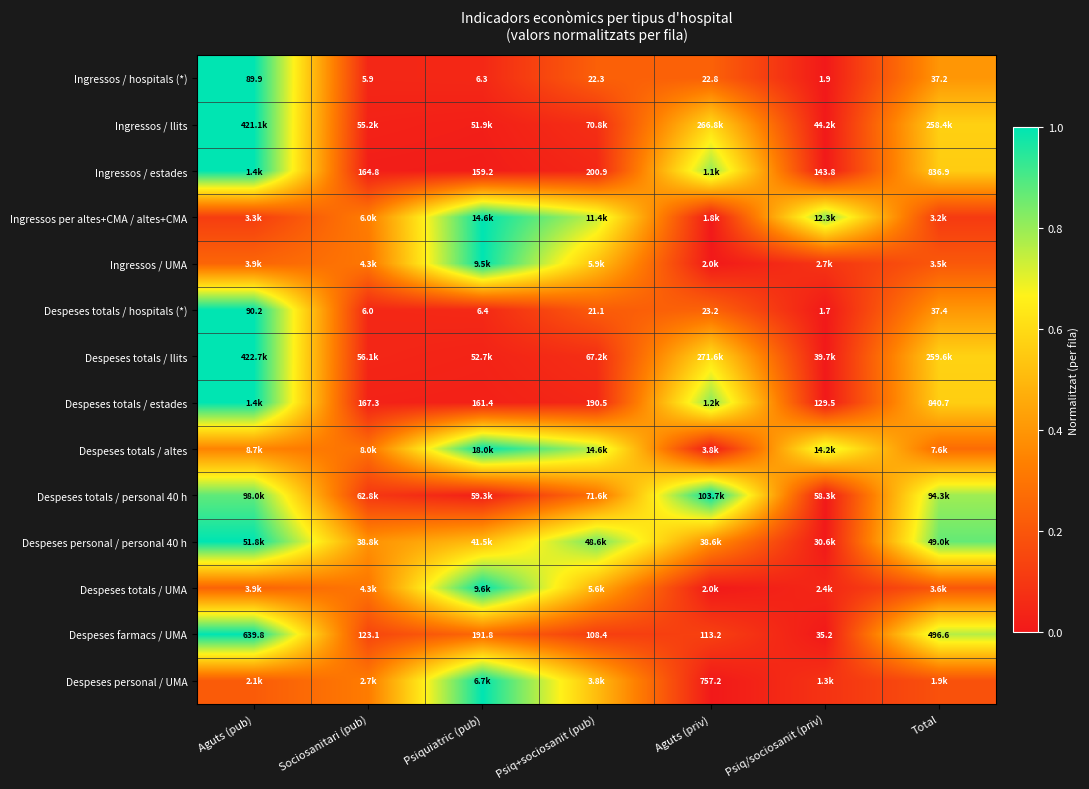

At which category is the sum across all series the highest?

Aguts (pub)